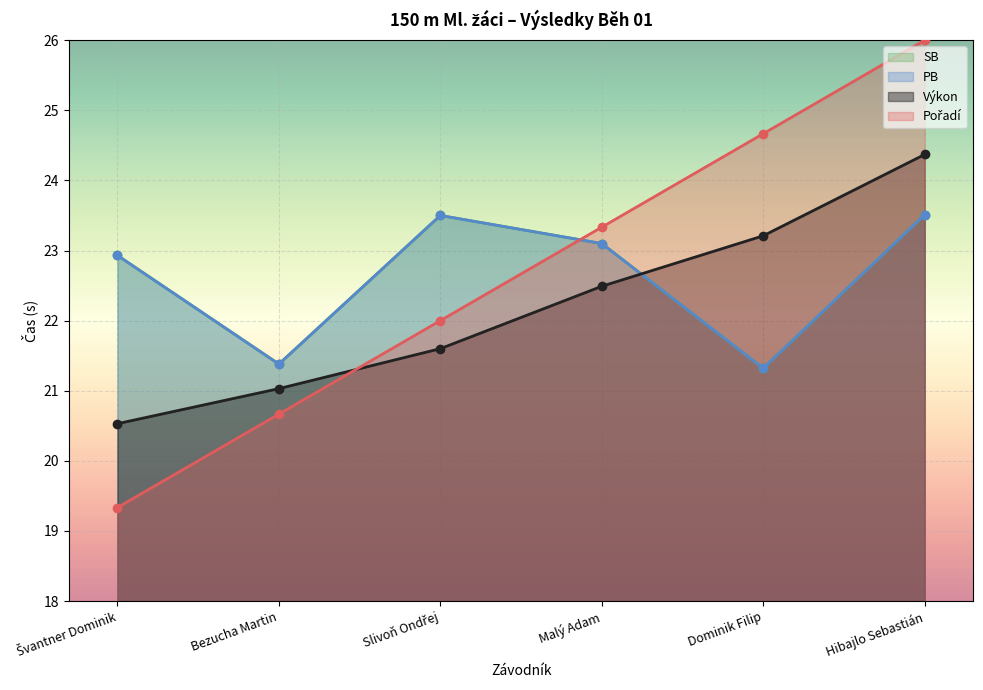

List the series in order of their peak value, highest first.

Pořadí, Výkon, PB, SB